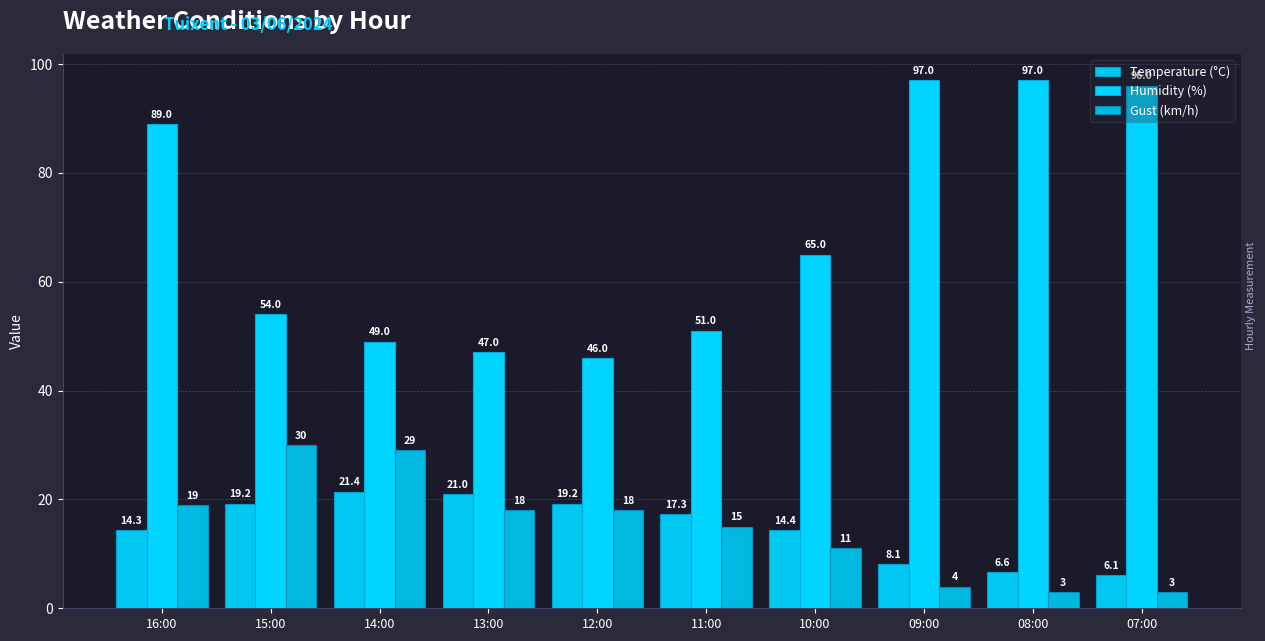

How many values in the Humidity (%) series are below 65?

5